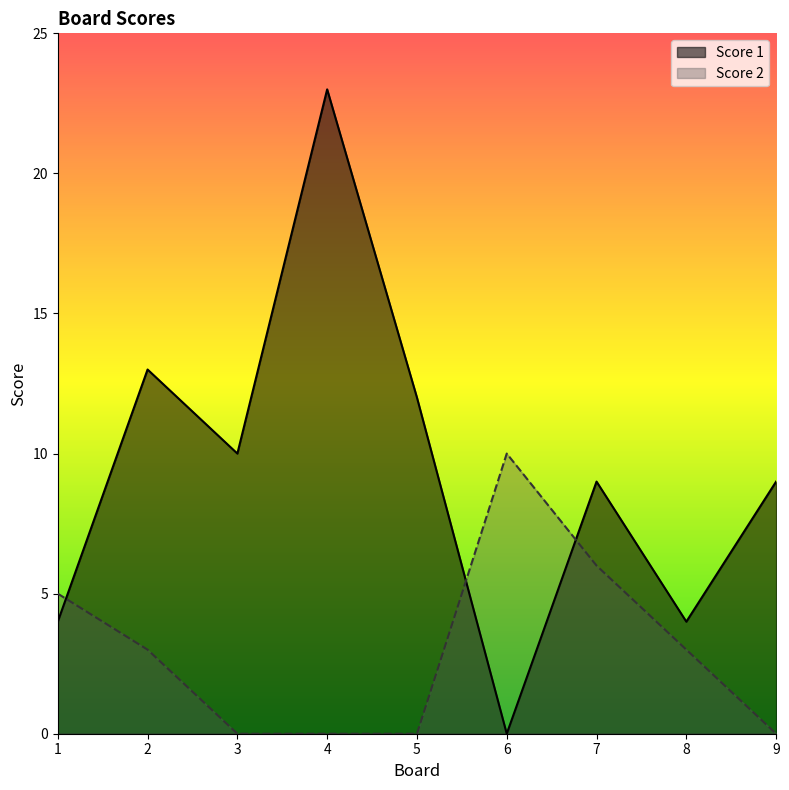

Reading left to right, extract all data points from this chart.

Score 1: 1=4	2=13	3=10	4=23	5=12	6=0	7=9	8=4	9=9
Score 2: 1=5	2=3	3=0	4=0	5=0	6=10	7=6	8=3	9=0